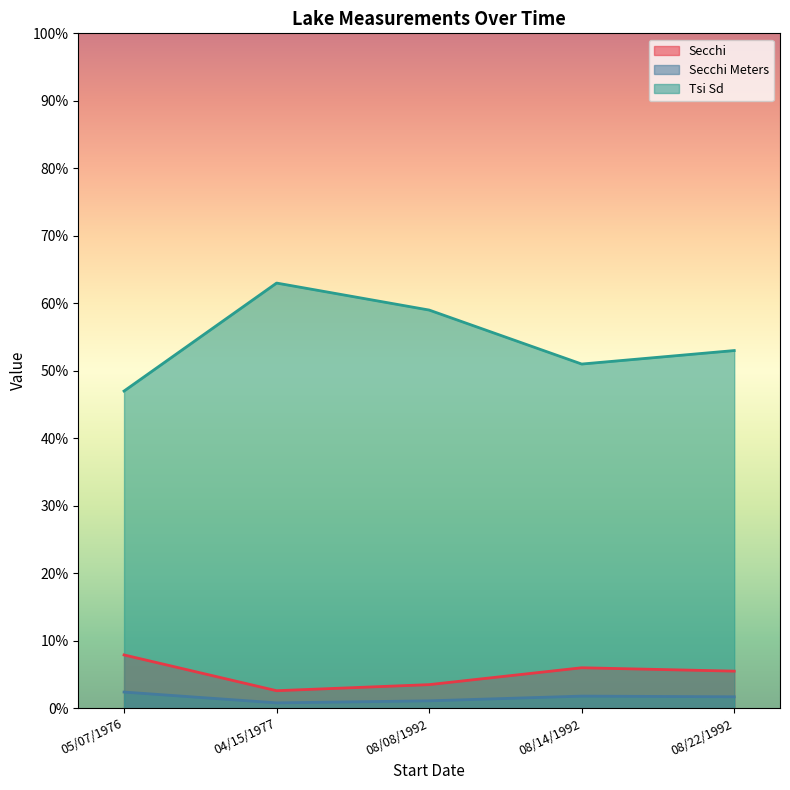

At which category is the sum across all series the highest?

04/15/1977